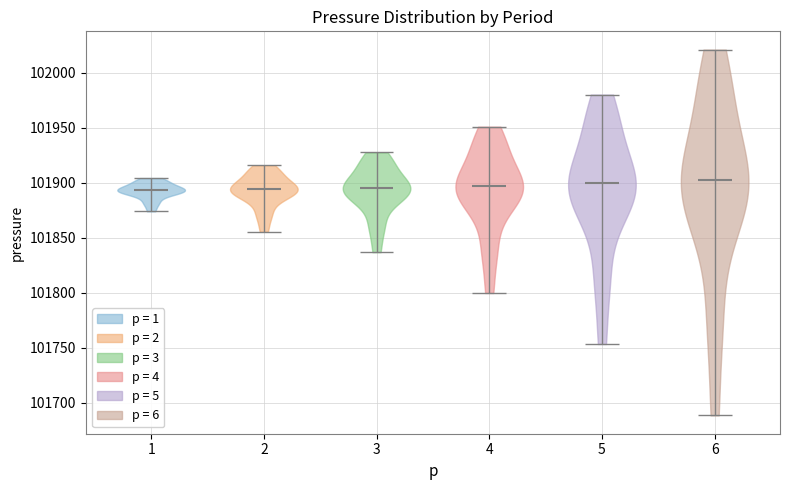

Reading left to right, read every violin against the y-axis: where its median line is, and the lowest and highest points it reaches. The values are not printed on the chart, so give them approximately, as read against the axis.

1: median line 101895, lowest point 101875, highest point 101905
2: median line 101895, lowest point 101855, highest point 101915
3: median line 101895, lowest point 101835, highest point 101930
4: median line 101895, lowest point 101800, highest point 101950
5: median line 101900, lowest point 101755, highest point 101980
6: median line 101905, lowest point 101690, highest point 102020